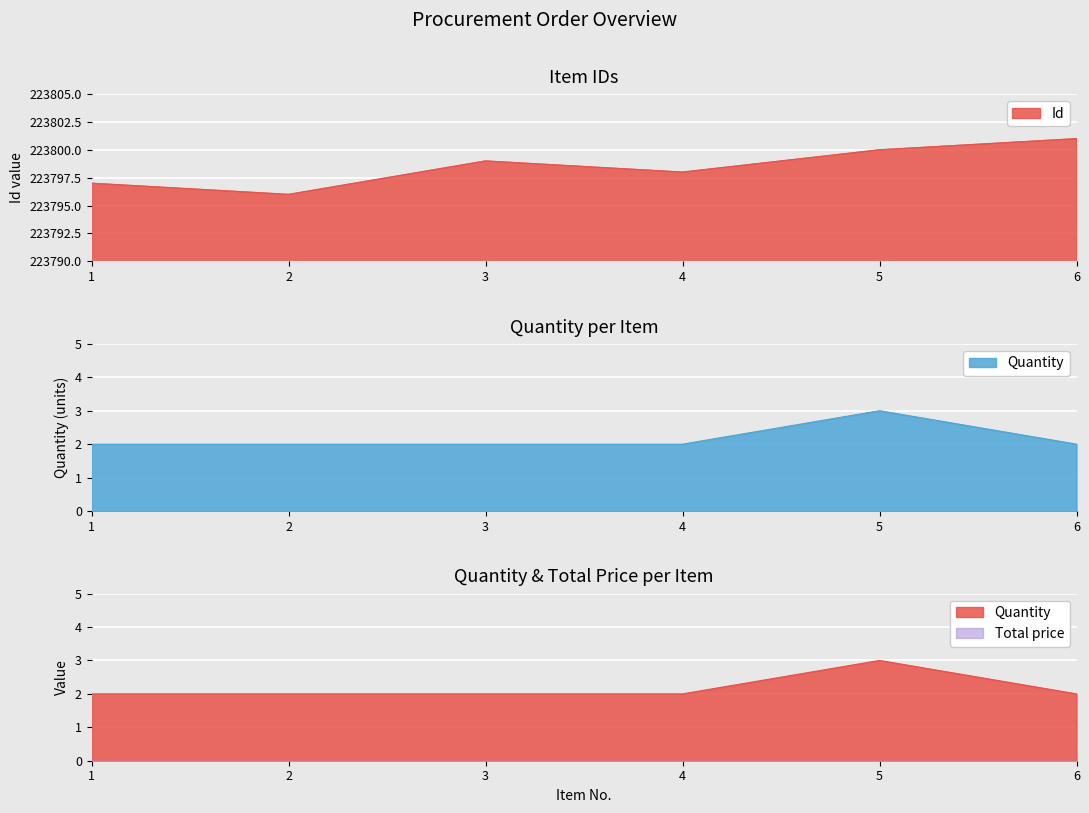

How many lines are shown in the chart?

2